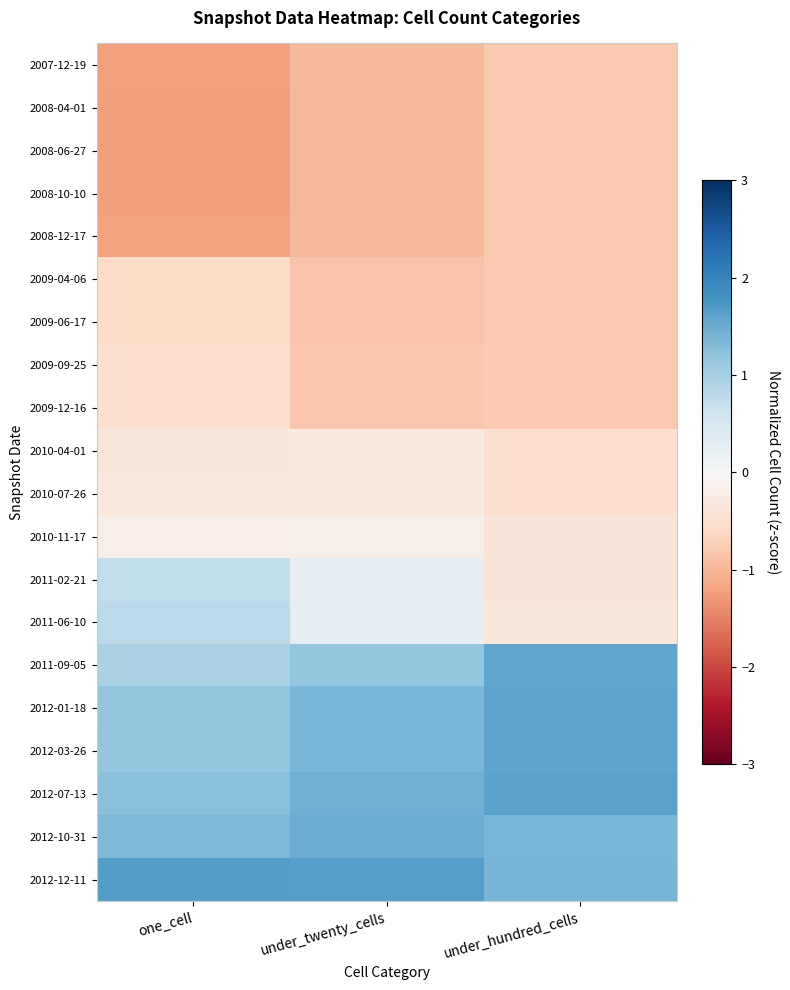

Reading right to left, transcribe all the data shown in this chart.

2007-12-19: under_hundred_cells=-0.8	under_twenty_cells=-1.0	one_cell=-1.2
2008-04-01: under_hundred_cells=-0.8	under_twenty_cells=-1.0	one_cell=-1.2
2008-06-27: under_hundred_cells=-0.8	under_twenty_cells=-1.0	one_cell=-1.2
2008-10-10: under_hundred_cells=-0.8	under_twenty_cells=-1.0	one_cell=-1.2
2008-12-17: under_hundred_cells=-0.8	under_twenty_cells=-1.0	one_cell=-1.2
2009-04-06: under_hundred_cells=-0.8	under_twenty_cells=-0.8	one_cell=-0.5
2009-06-17: under_hundred_cells=-0.8	under_twenty_cells=-0.8	one_cell=-0.5
2009-09-25: under_hundred_cells=-0.8	under_twenty_cells=-0.8	one_cell=-0.5
2009-12-16: under_hundred_cells=-0.8	under_twenty_cells=-0.8	one_cell=-0.5
2010-04-01: under_hundred_cells=-0.5	under_twenty_cells=-0.3	one_cell=-0.3
2010-07-26: under_hundred_cells=-0.5	under_twenty_cells=-0.3	one_cell=-0.3
2010-11-17: under_hundred_cells=-0.4	under_twenty_cells=-0.2	one_cell=-0.2
2011-02-21: under_hundred_cells=-0.4	under_twenty_cells=0.2	one_cell=0.7
2011-06-10: under_hundred_cells=-0.3	under_twenty_cells=0.3	one_cell=0.8
2011-09-05: under_hundred_cells=1.6	under_twenty_cells=1.2	one_cell=1.0
2012-01-18: under_hundred_cells=1.6	under_twenty_cells=1.4	one_cell=1.2
2012-03-26: under_hundred_cells=1.6	under_twenty_cells=1.4	one_cell=1.2
2012-07-13: under_hundred_cells=1.6	under_twenty_cells=1.4	one_cell=1.2
2012-10-31: under_hundred_cells=1.4	under_twenty_cells=1.5	one_cell=1.3
2012-12-11: under_hundred_cells=1.4	under_twenty_cells=1.7	one_cell=1.7